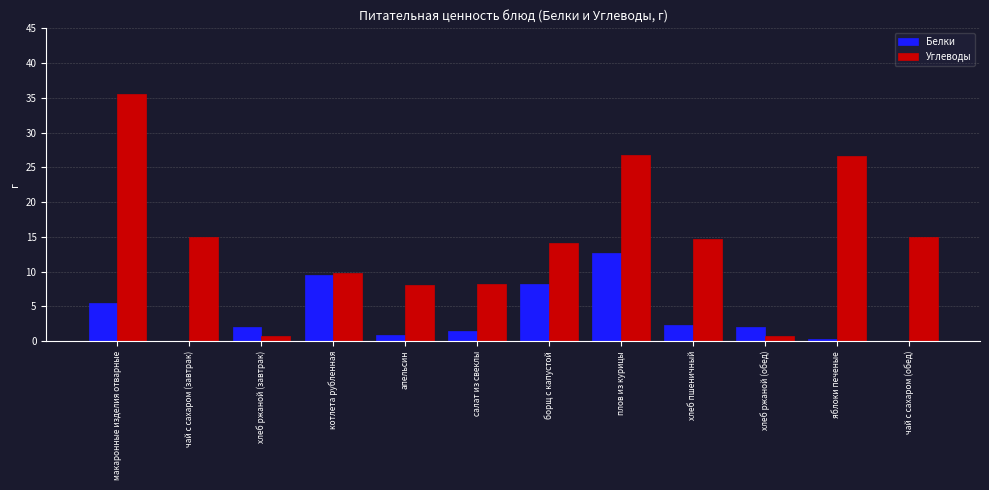

How many groups of bars are there?

12